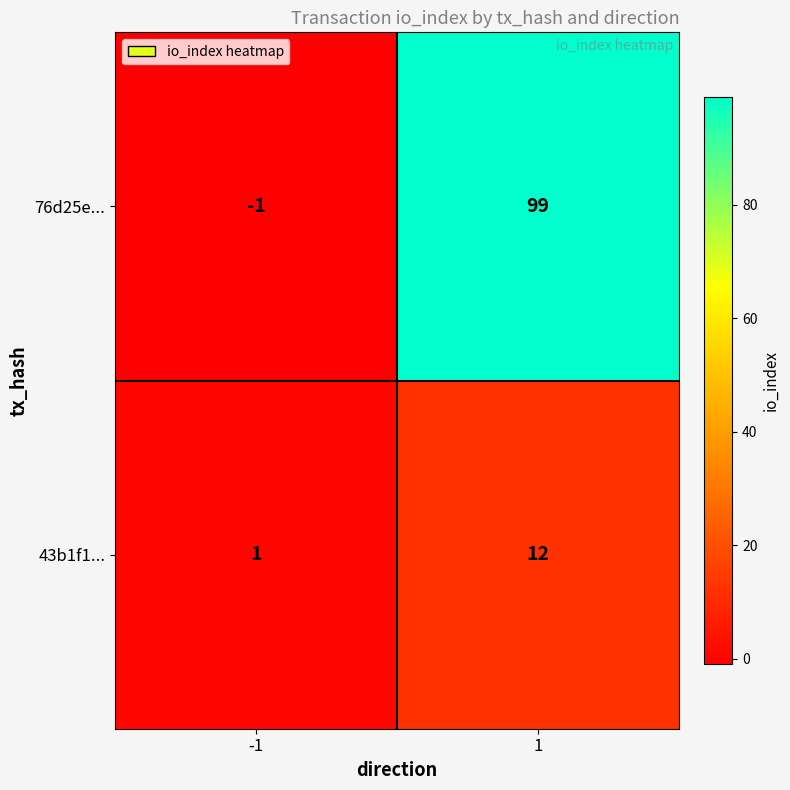

What is the difference between the 76d25e... values at 1 and -1?

100